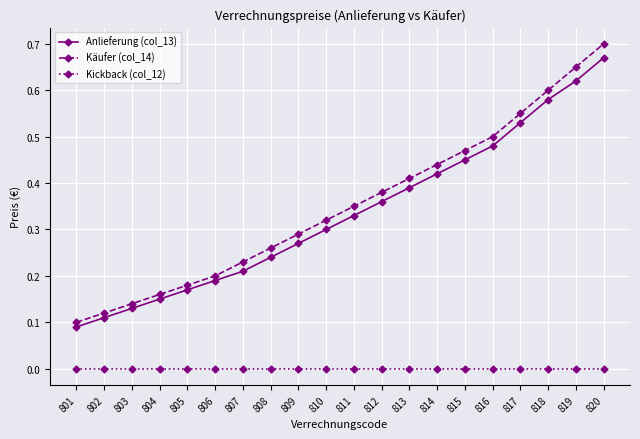

True or false: Kickback (col_12) and Anlieferung (col_13) cross at least once.

False